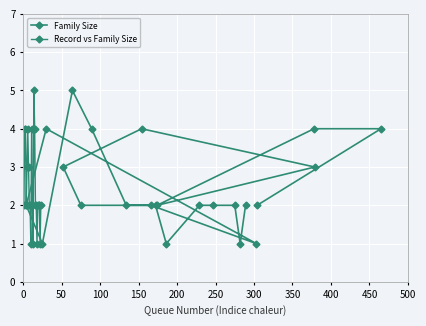

True or false: Record vs Family Size has more than 1 interior local peaks.

True